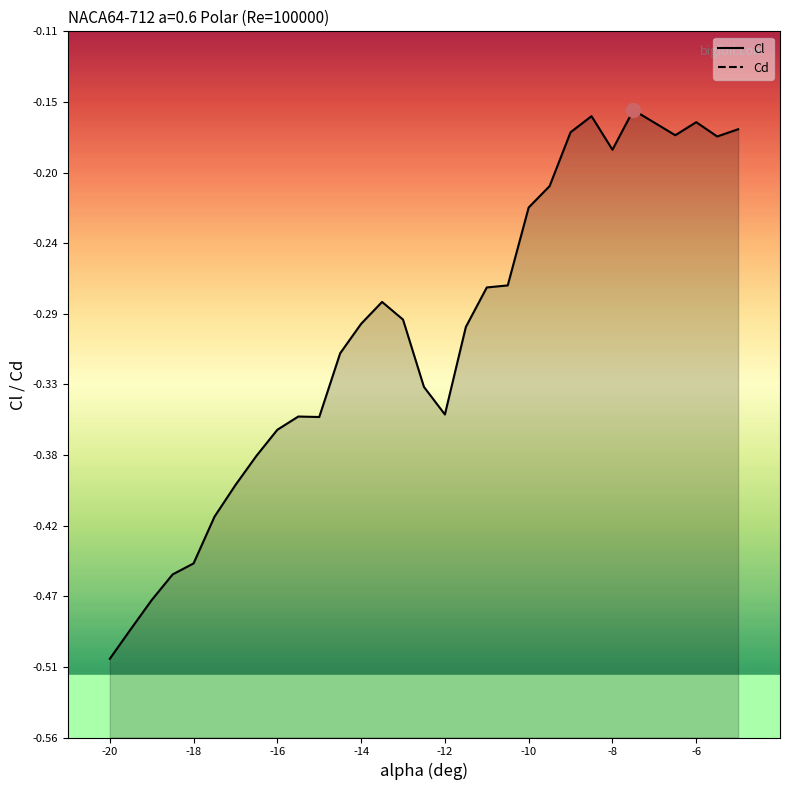

What is the total value across all series at -8?

-0.2